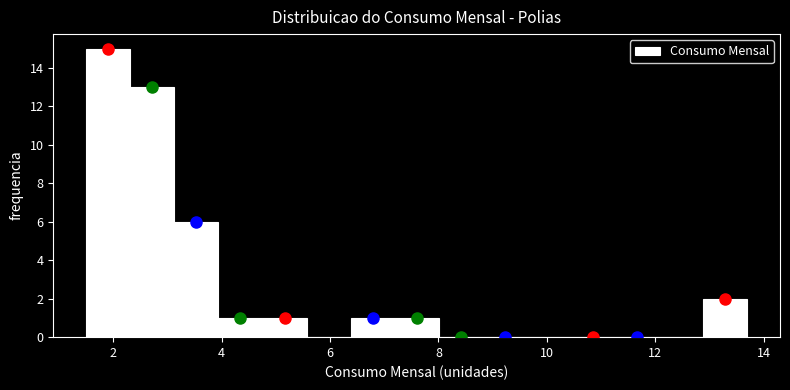

How tall is the bar that spans 6.4 to 7.2 on the x-axis? Neither the bar edges nor the heights are printed on the chart, so give them approximately, as read against the axes.

1